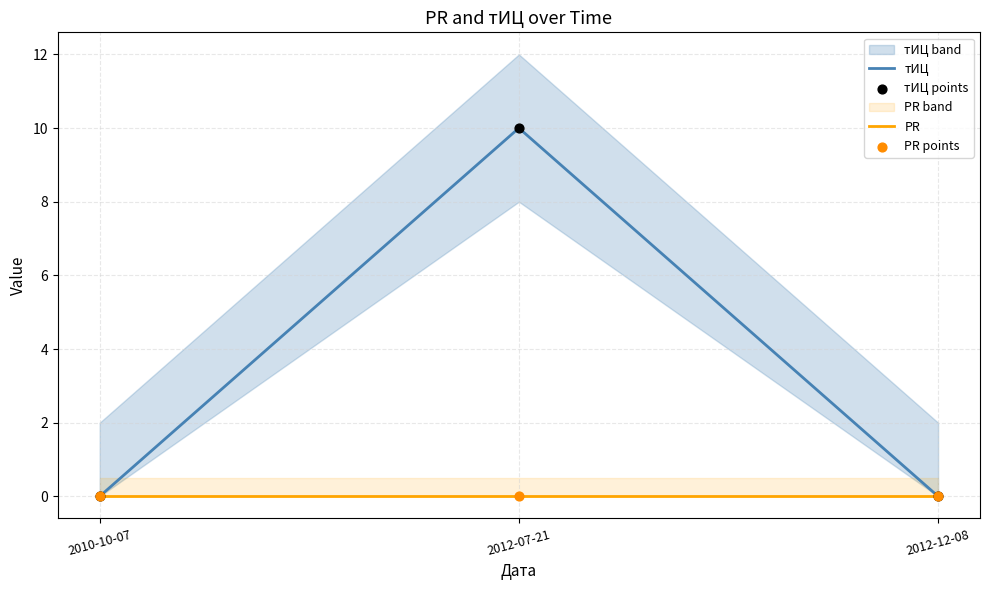

True or false: тИЦ has a value of 0 at 2012-12-08.

True